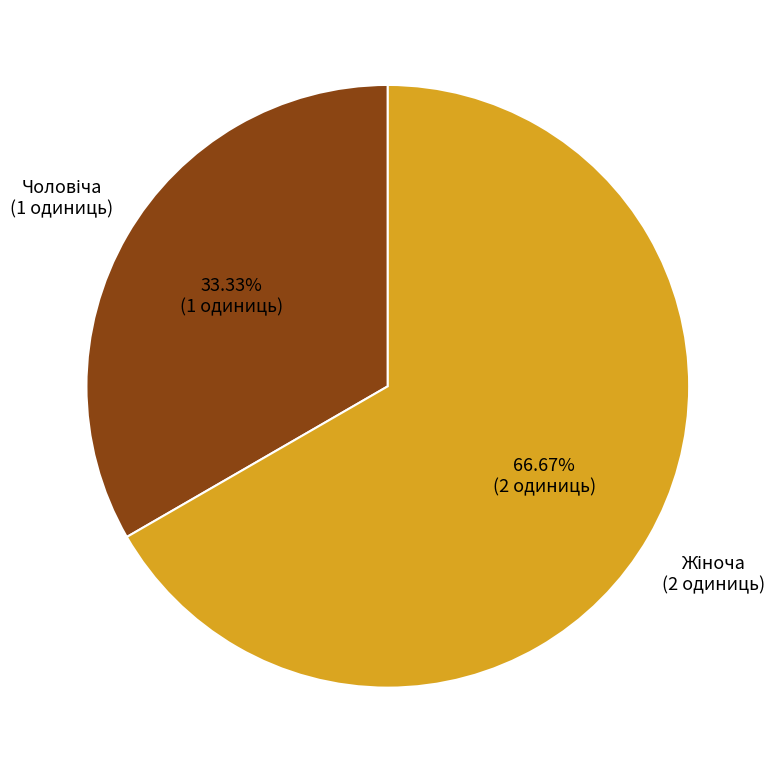

How many slices are in this pie chart?

2